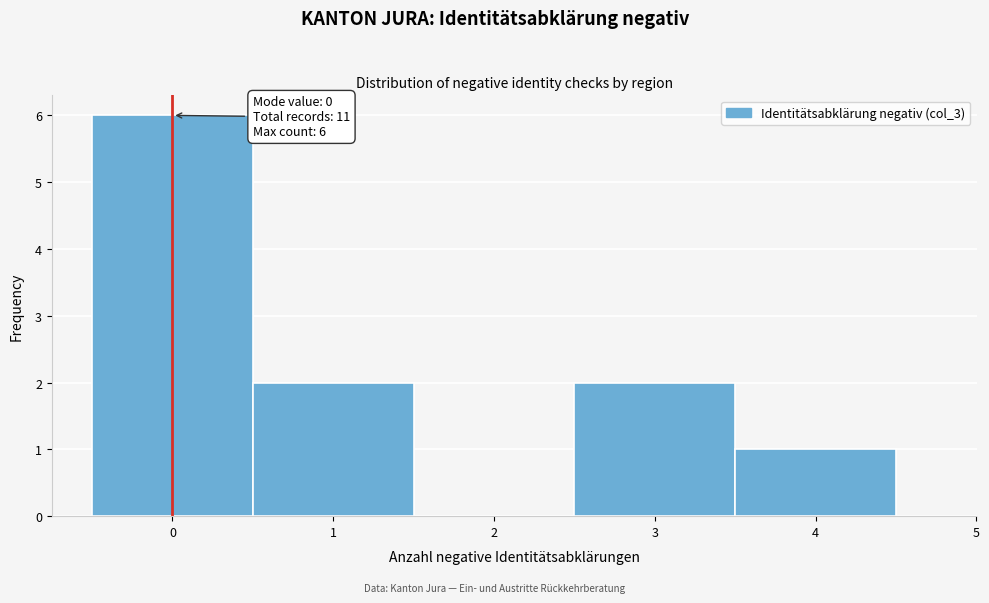

Which range on the x-axis has the tallest bar?

-0.5 to 0.5